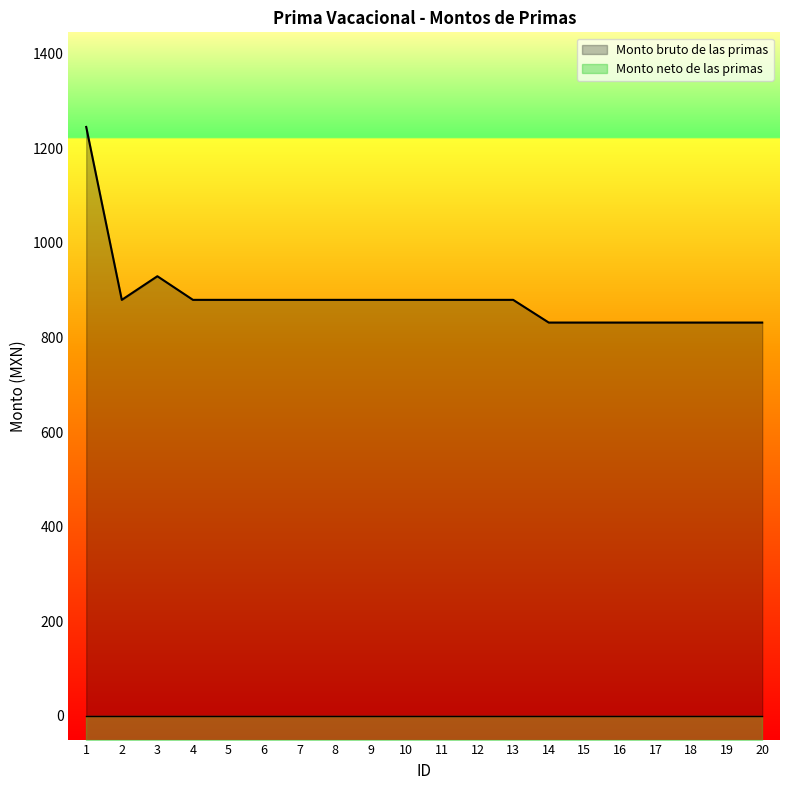

What is the sum of all values?

17669.1